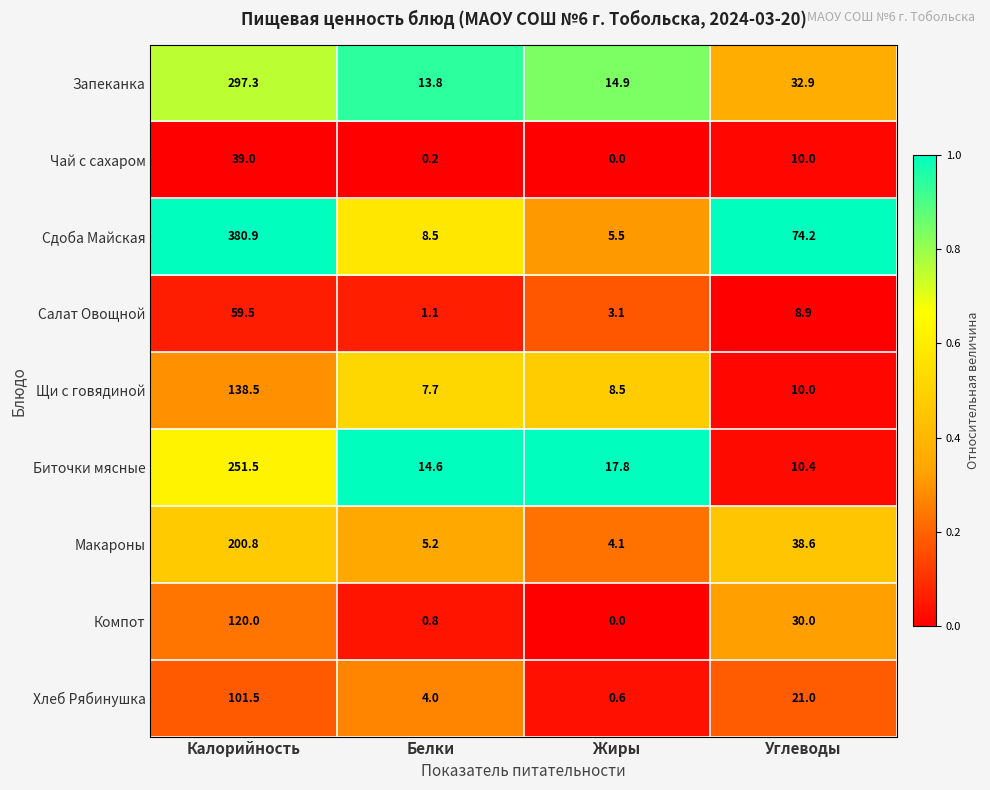

What is the spread (max minus min) of values at Калорийность?

341.9